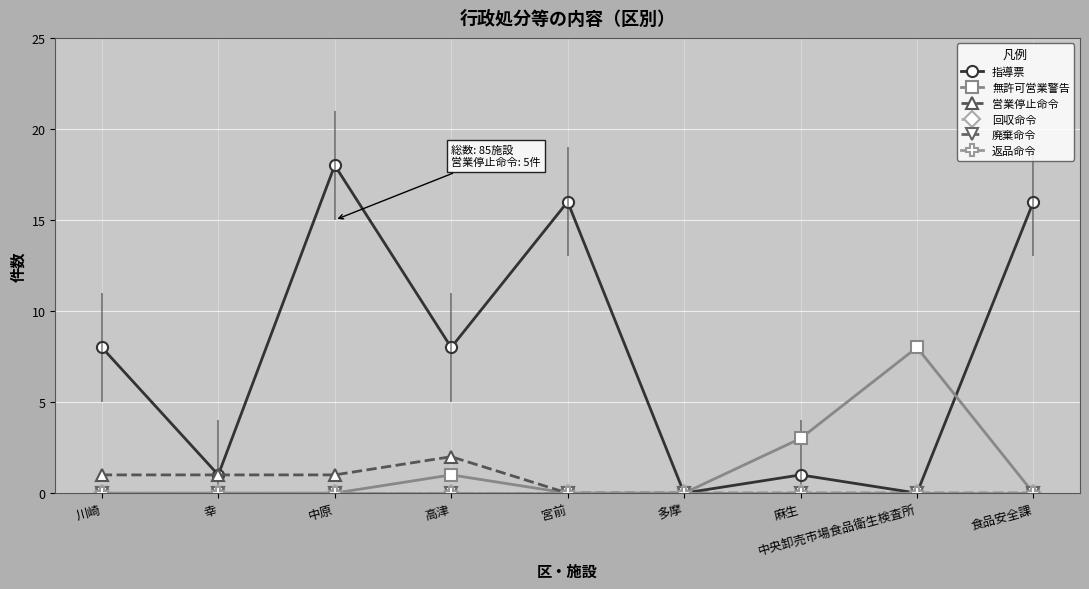

Does the chart display data point markers on the line(s)?

Yes